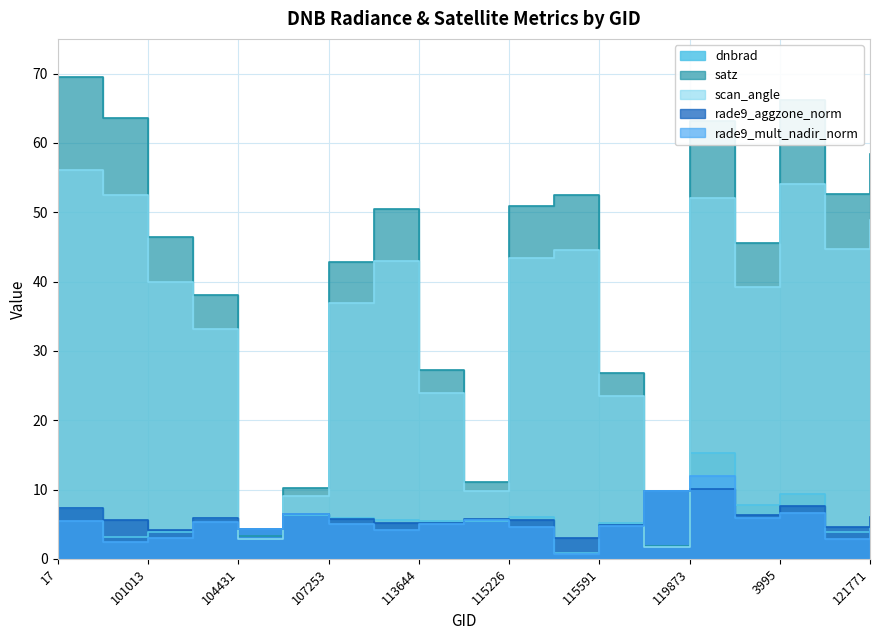

What is the value of the dnbrad point at the 18th from the left?

3.8